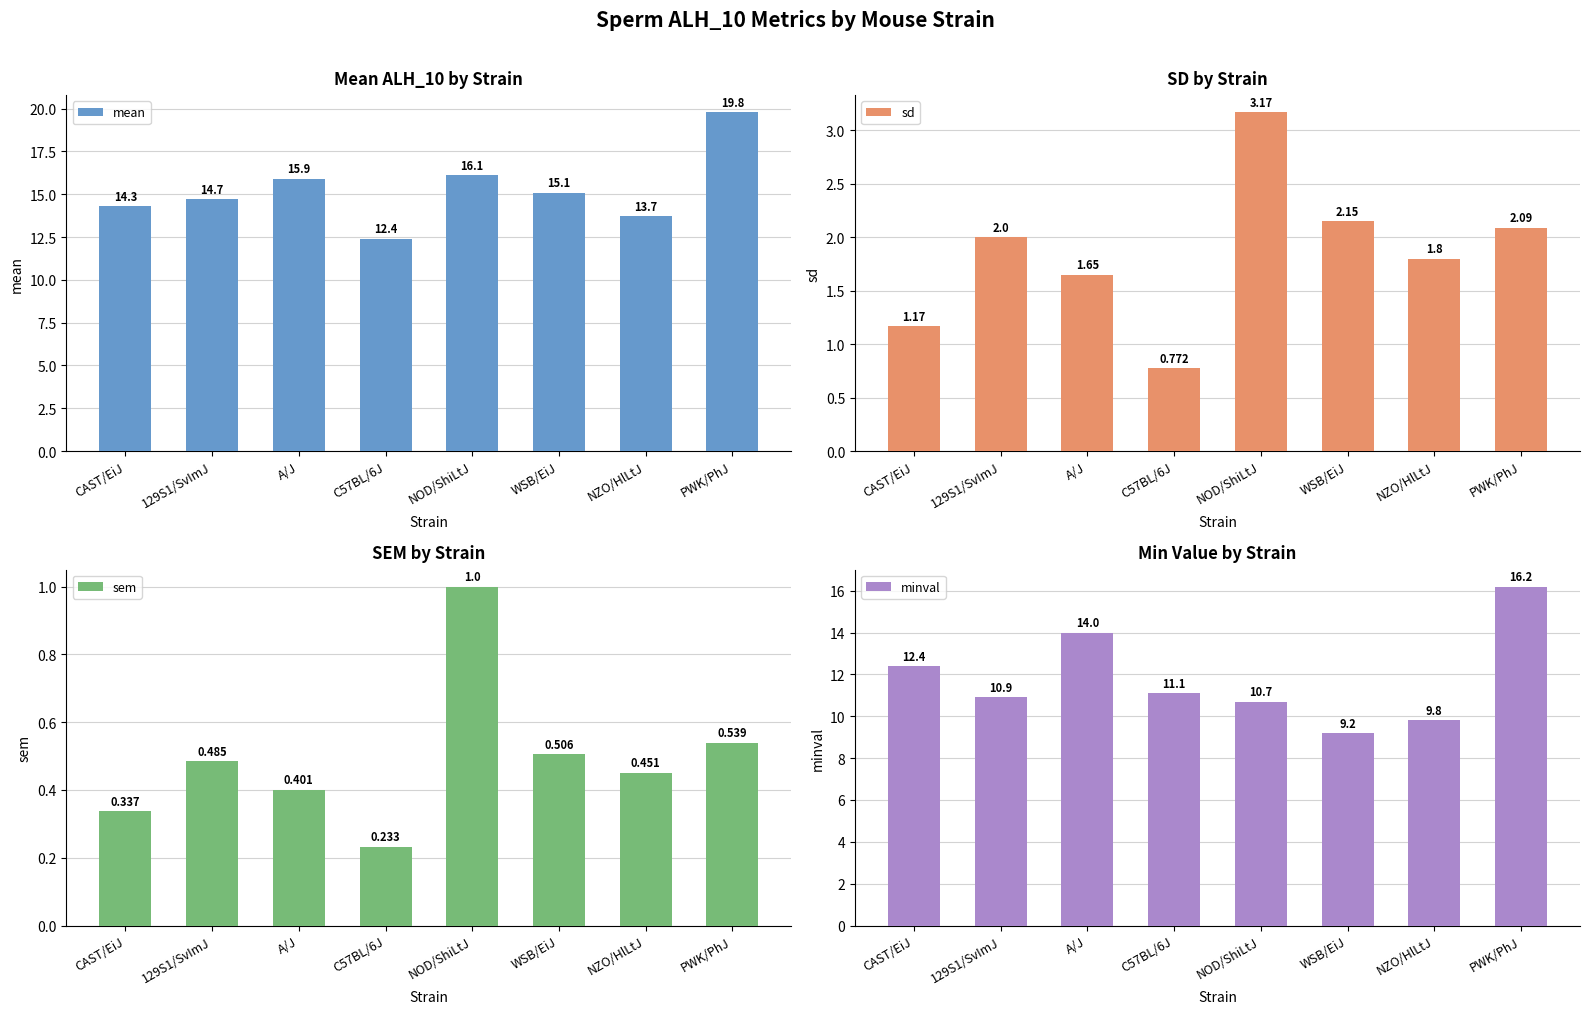

At which label does sd reach its minimum?

C57BL/6J